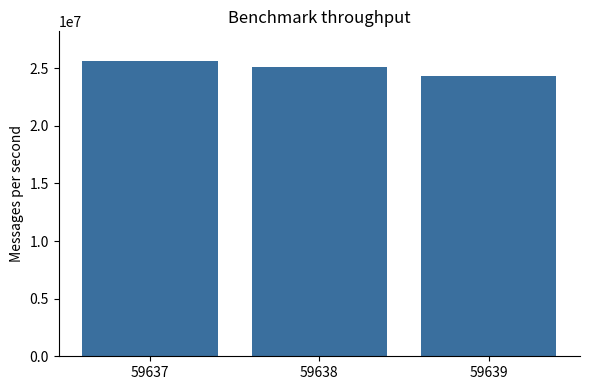

How many data points are less than 25130680?

1